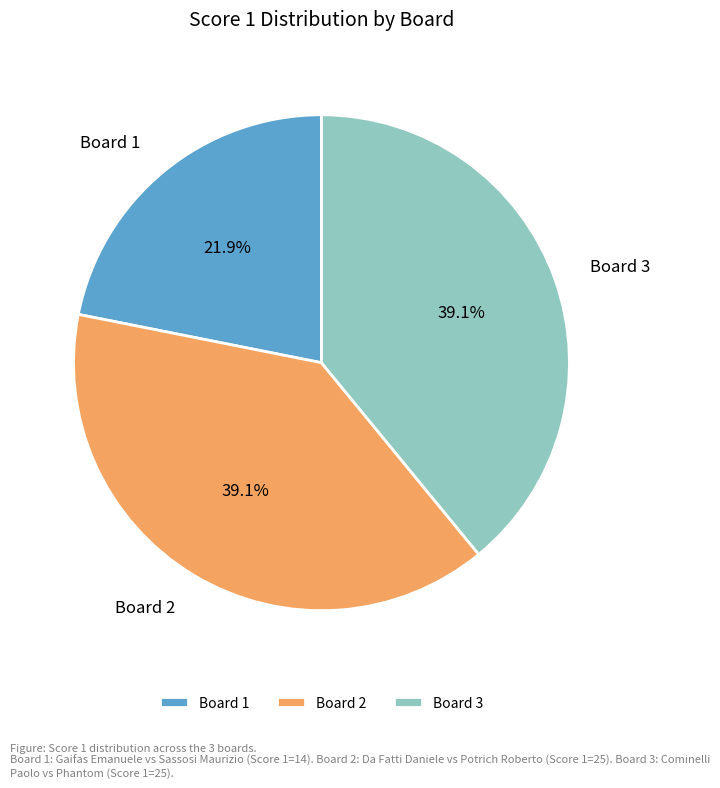

What is the ratio of the value at Board 1 to the value at Board 3?

0.6